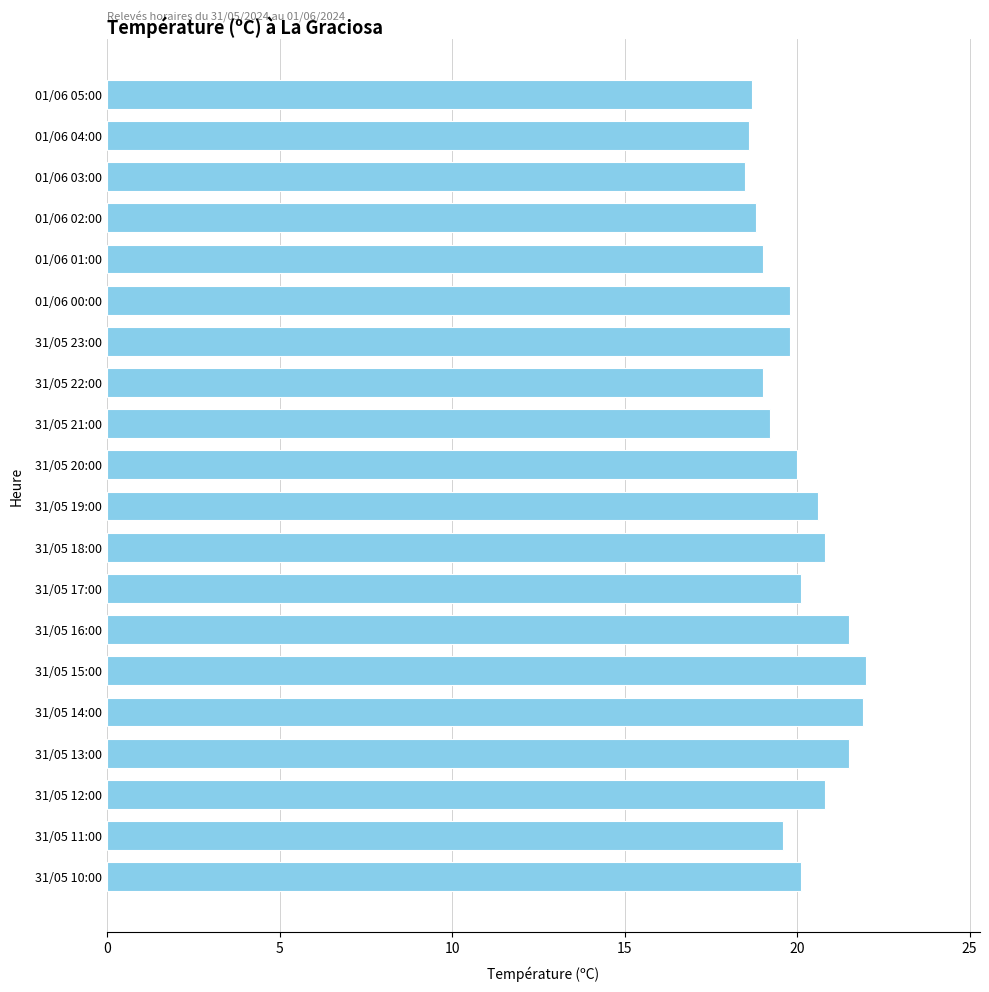

True or false: the data shows 20.8 at 31/05 18:00.

True